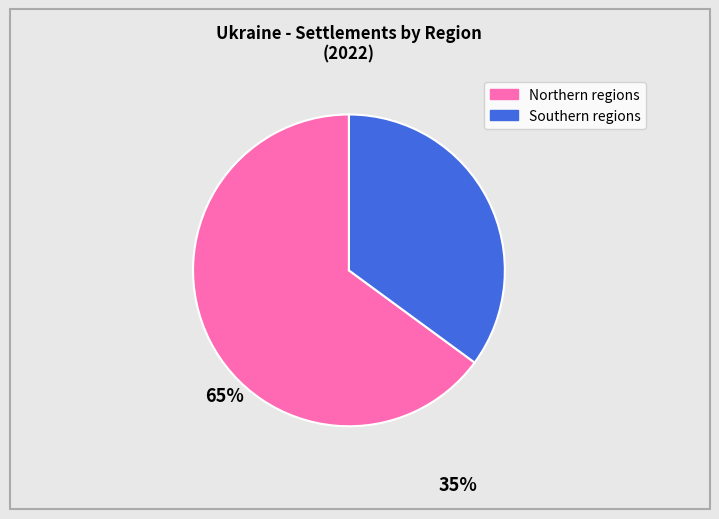

Is there any slice that represents more than half of the pie?

Yes